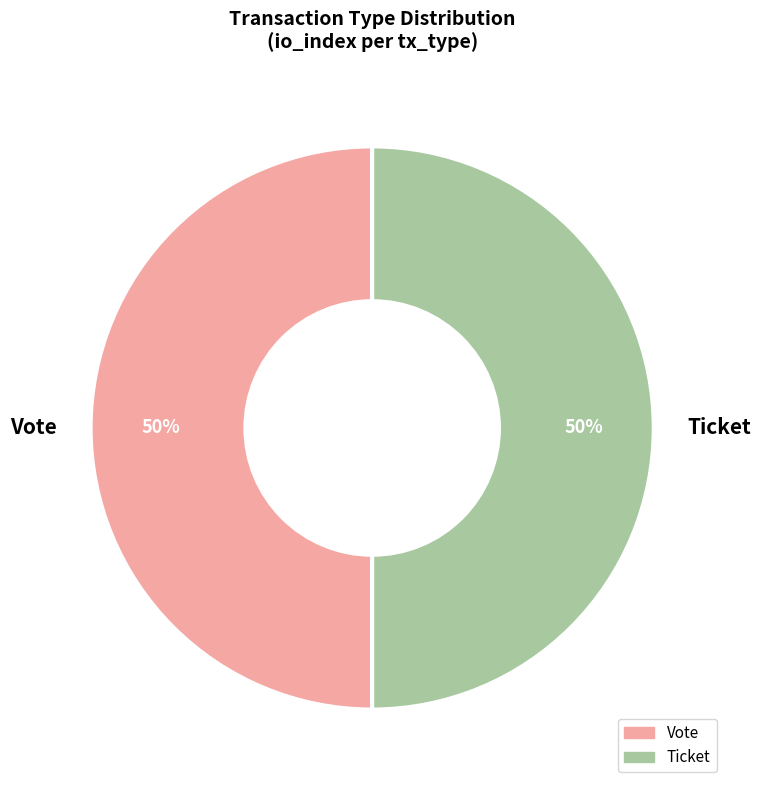

Count the number of slices in the pie.

2